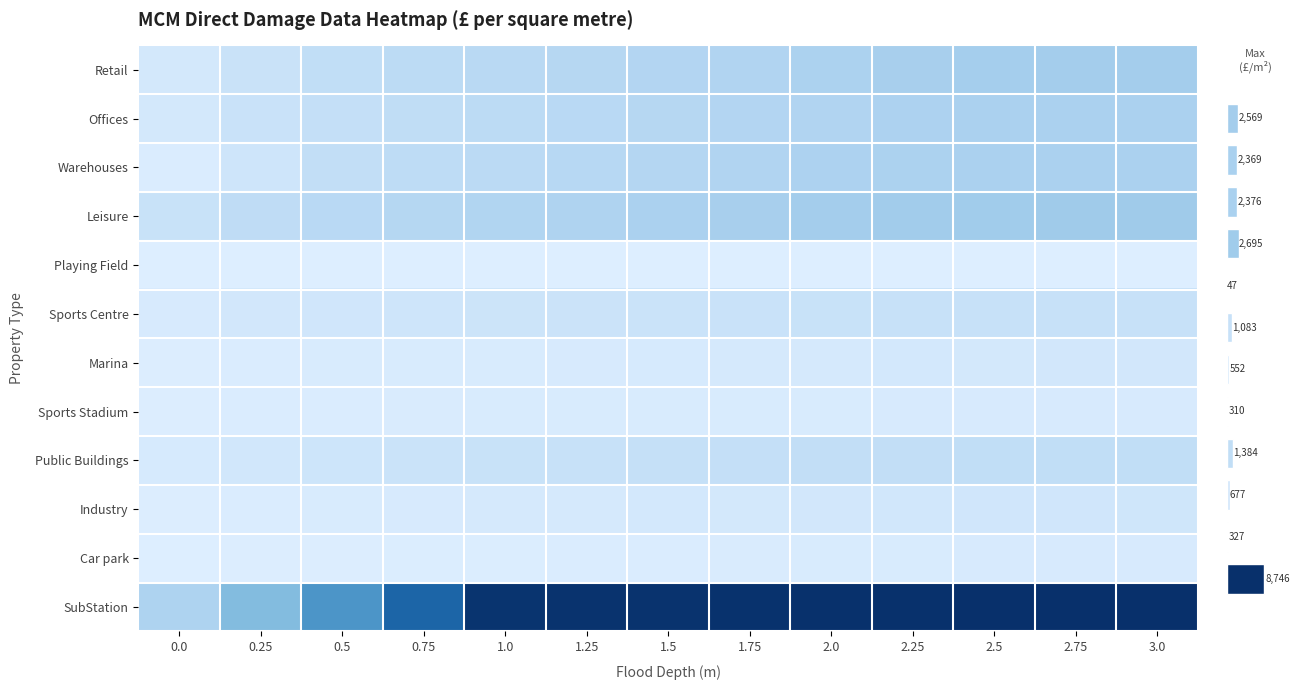

Reading left to right, what are all the values shown in this chart?

Retail: 0.0=507	0.25=1004	0.5=1369	0.75=1596	1.0=1791	1.25=1909	1.5=2049	1.75=2168	2.0=2320	2.25=2446	2.5=2541	2.75=2561	3.0=2569
Offices: 0.0=529	0.25=969	0.5=1228	0.75=1438	1.0=1621	1.25=1761	1.5=1913	1.75=2039	2.0=2171	2.25=2279	2.5=2351	2.75=2365	3.0=2369
Warehouses: 0.0=149	0.25=754	0.5=1306	0.75=1506	1.0=1686	1.25=1841	1.5=2002	1.75=2170	2.0=2305	2.25=2338	2.5=2368	2.75=2373	3.0=2376
Leisure: 0.0=1026	0.25=1474	0.5=1749	0.75=1947	1.0=2137	1.25=2234	1.5=2358	1.75=2460	2.0=2558	2.25=2635	2.5=2677	2.75=2691	3.0=2695
Playing Field: 0.0=27	0.25=32	0.5=35	0.75=38	1.0=39	1.25=40	1.5=41	1.75=42	2.0=43	2.25=45	2.5=46	2.75=47	3.0=47
Sports Centre: 0.0=314	0.25=550	0.5=661	0.75=767	1.0=844	1.25=881	1.5=921	1.75=967	2.0=1022	2.25=1059	2.5=1070	2.75=1078	3.0=1083
Marina: 0.0=95	0.25=177	0.5=239	0.75=273	1.0=299	1.25=326	1.5=360	1.75=393	2.0=430	2.25=482	2.5=534	2.75=547	3.0=552
Sports Stadium: 0.0=70	0.25=132	0.5=176	0.75=211	1.0=242	1.25=254	1.5=271	1.75=279	2.0=290	2.25=300	2.5=308	2.75=309	3.0=310
Public Buildings: 0.0=339	0.25=622	0.5=782	0.75=915	1.0=1036	1.25=1112	1.5=1186	1.75=1242	2.0=1306	2.25=1351	2.5=1372	2.75=1381	3.0=1384
Industry: 0.0=84	0.25=183	0.5=258	0.75=321	1.0=380	1.25=421	1.5=471	1.75=514	2.0=556	2.25=606	2.5=653	2.75=666	3.0=677
Car park: 0.0=33	0.25=63	0.5=86	0.75=111	1.0=125	1.25=143	1.5=169	1.75=206	2.0=246	2.25=294	2.5=325	2.75=327	3.0=327
SubStation: 0.0=2249	0.25=3580	0.5=5258	0.75=6949	1.0=8587	1.25=8616	1.5=8636	1.75=8657	2.0=8691	2.25=8707	2.5=8721	2.75=8743	3.0=8746